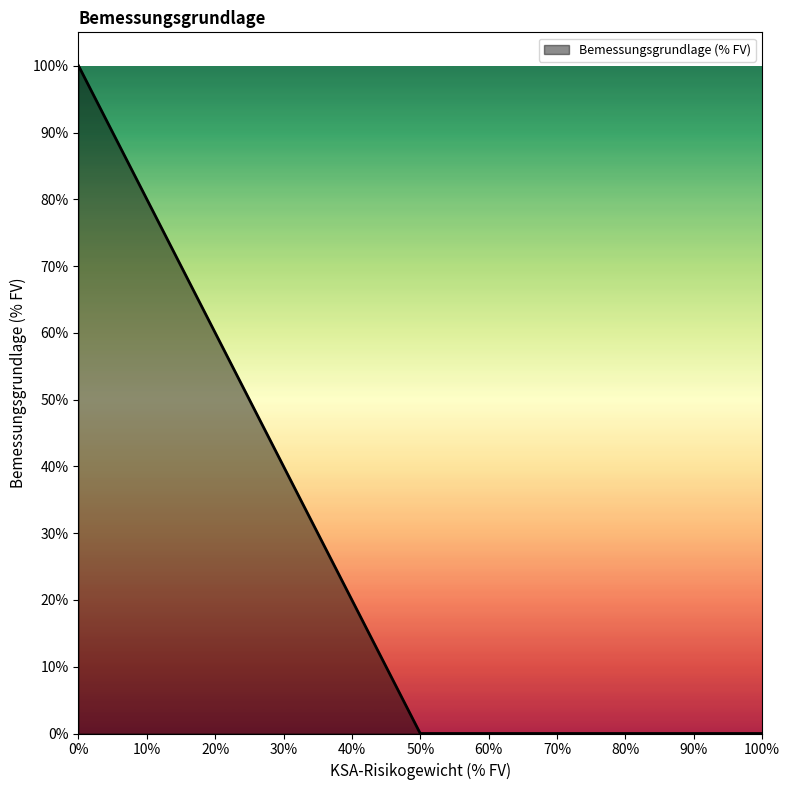

Is it true that the value at 50% is 0?

True